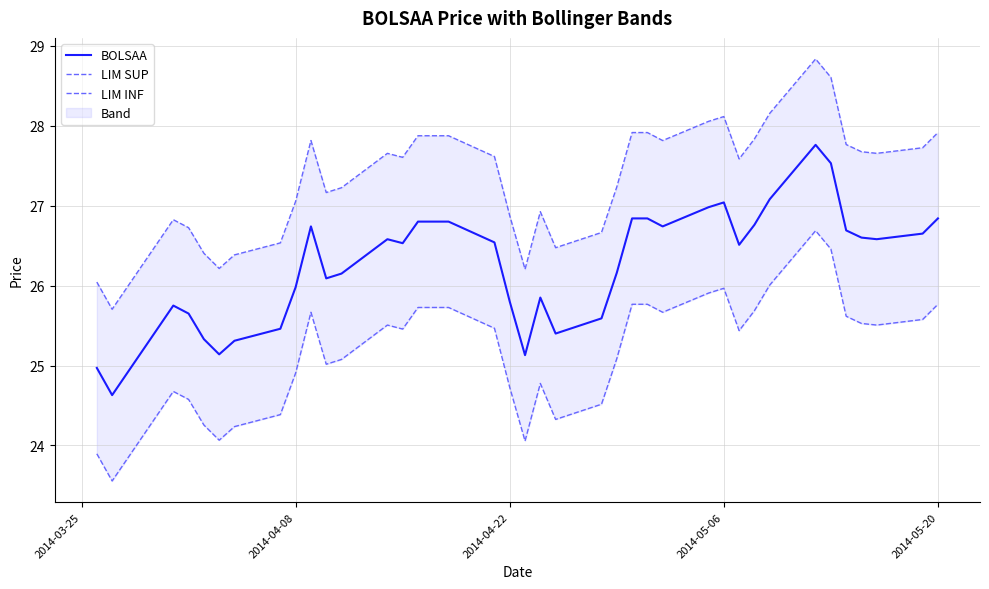

What is the minimum value for BOLSAA?

24.6